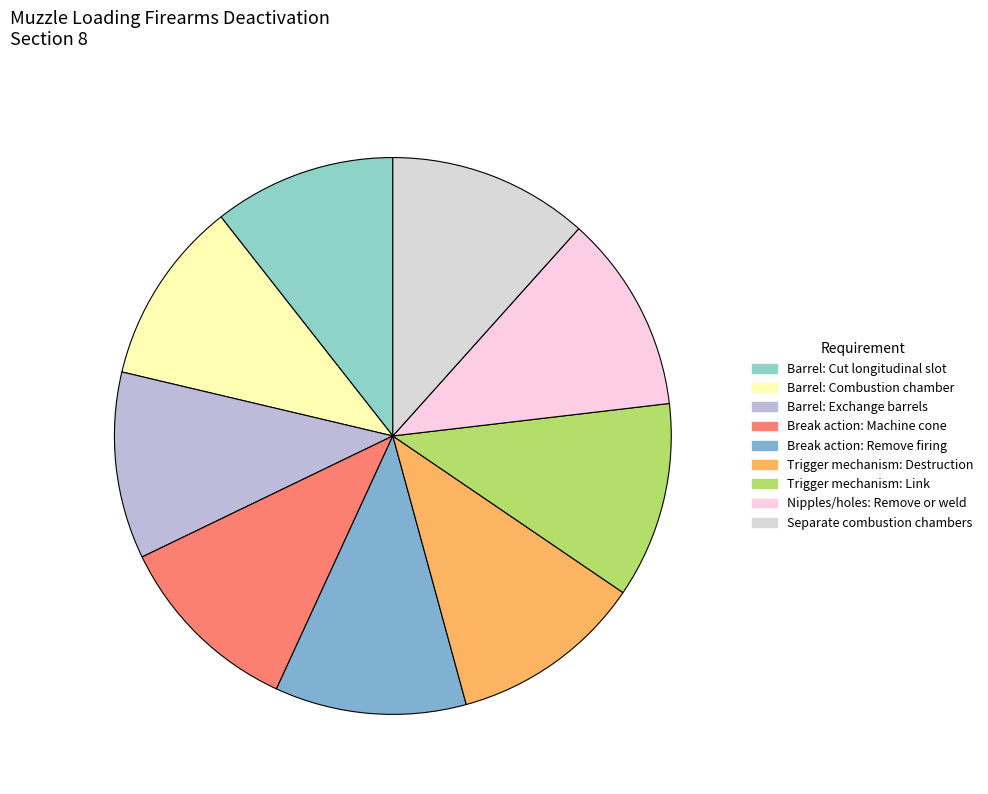

Which category has the biggest portion of the pie?

Separate combustion chambers